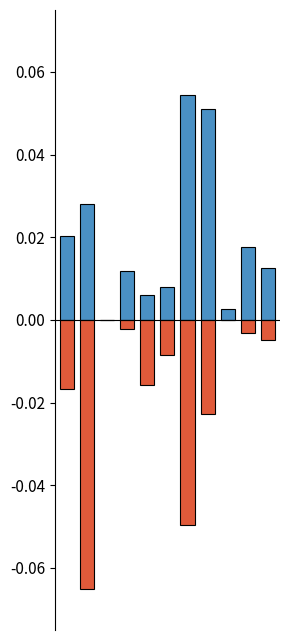

Reading left to right, extract all data points from this chart.

Белки: 0.0	0.0	0.0	0.0	0.0	0.0	0.1	0.1	0.0	0.0	0.0
Жиры: -0.0	-0.1	0.0	-0.0	-0.0	-0.0	-0.0	-0.0	0.0	-0.0	-0.0